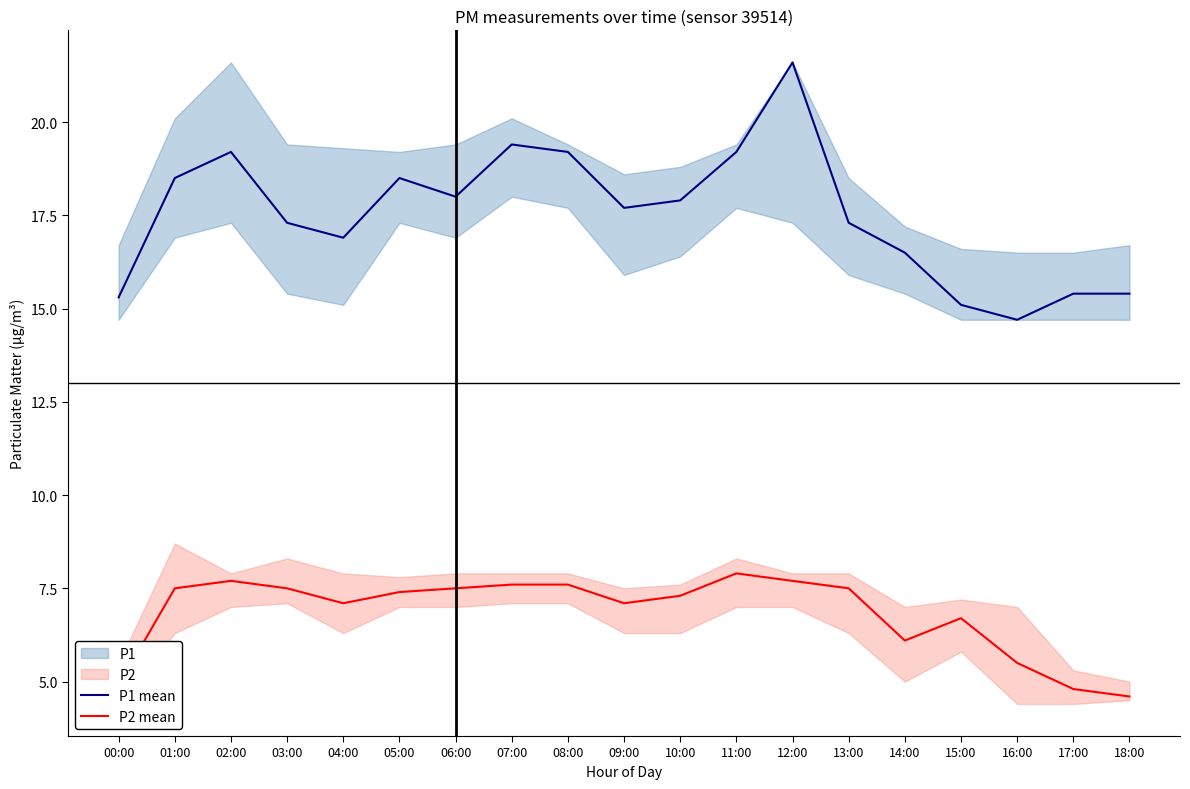

Does the chart display data point markers on the line(s)?

No